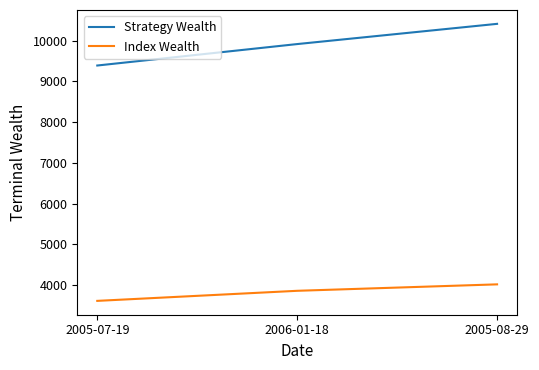

What is the difference between the highest and lowest values at 2006-01-18?

6052